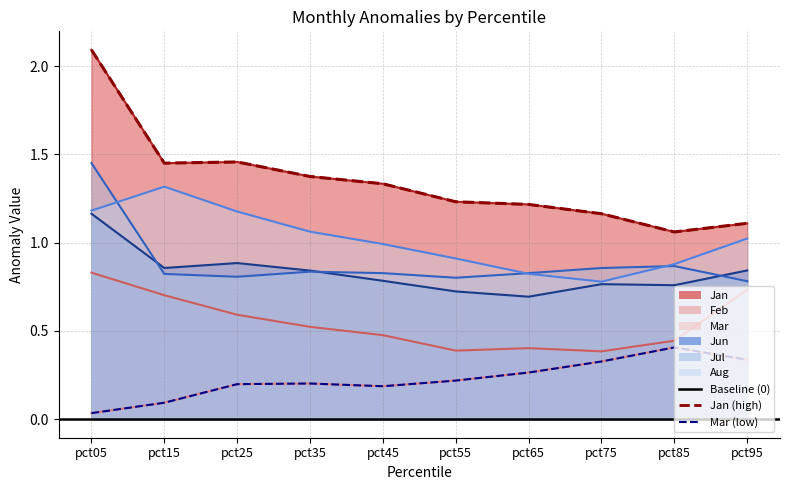

True or false: Jan (max-like) has a value of 1.7 at pct85.

False